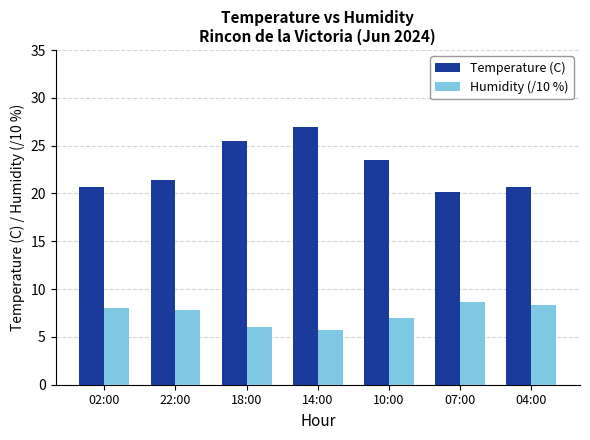

Reading left to right, what are all the values shown in this chart?

Temperature (C): 02:00=20.7	22:00=21.4	18:00=25.5	14:00=26.9	10:00=23.5	07:00=20.2	04:00=20.7
Humidity (/10 %): 02:00=8.0	22:00=7.8	18:00=6.0	14:00=5.7	10:00=7.0	07:00=8.7	04:00=8.3